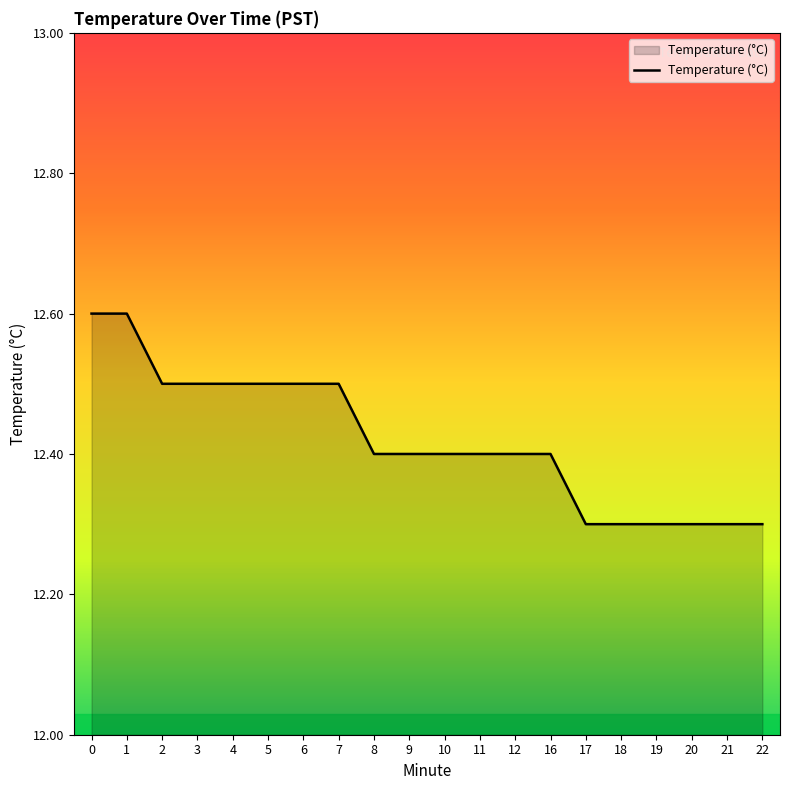

How many distinct data groups are displayed?

1